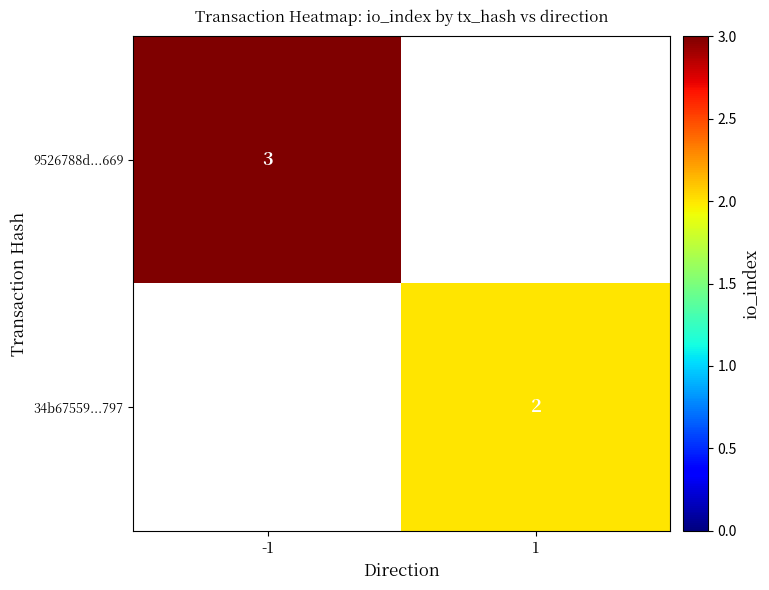

The value of 34b67559...797 at 1 is 3. True or false?

False